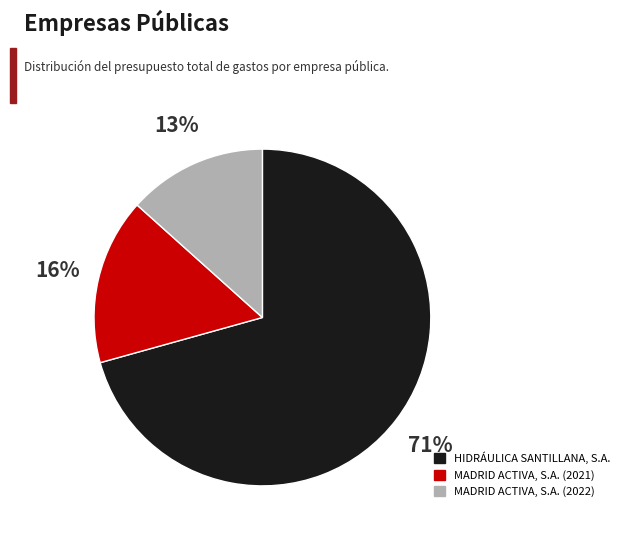

Rank the categories by value from highest to lowest.

HIDRÁULICA SANTILLANA, S.A., MADRID ACTIVA, S.A. (2021), MADRID ACTIVA, S.A. (2022)